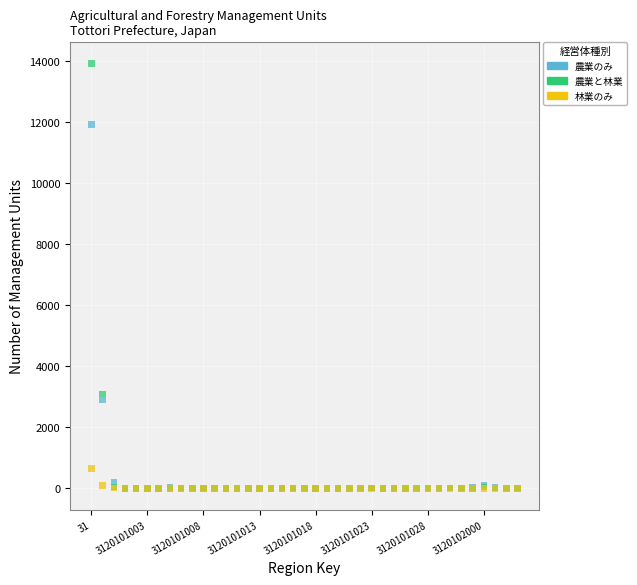

Across all series, what Y value is closest to 6965?

3097